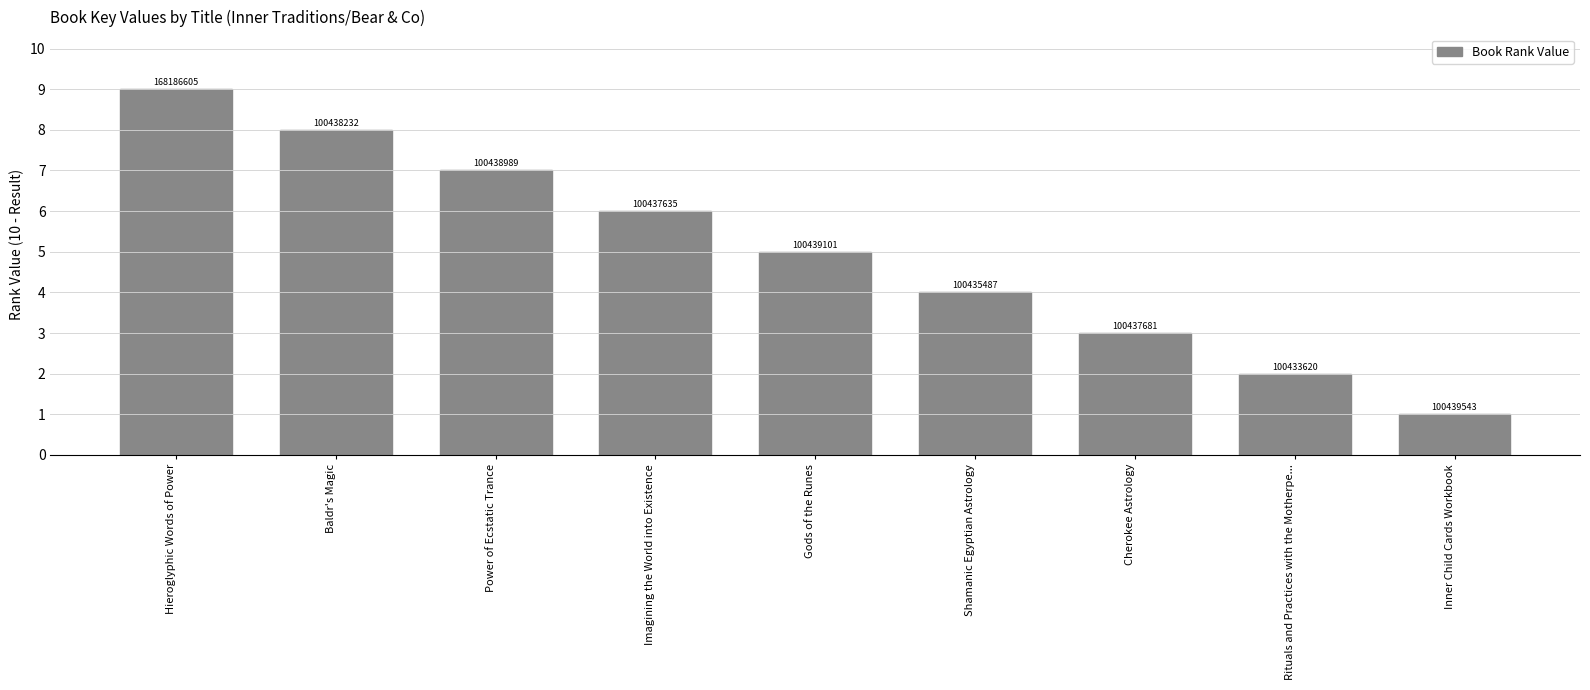

Does the chart contain any negative values?

No